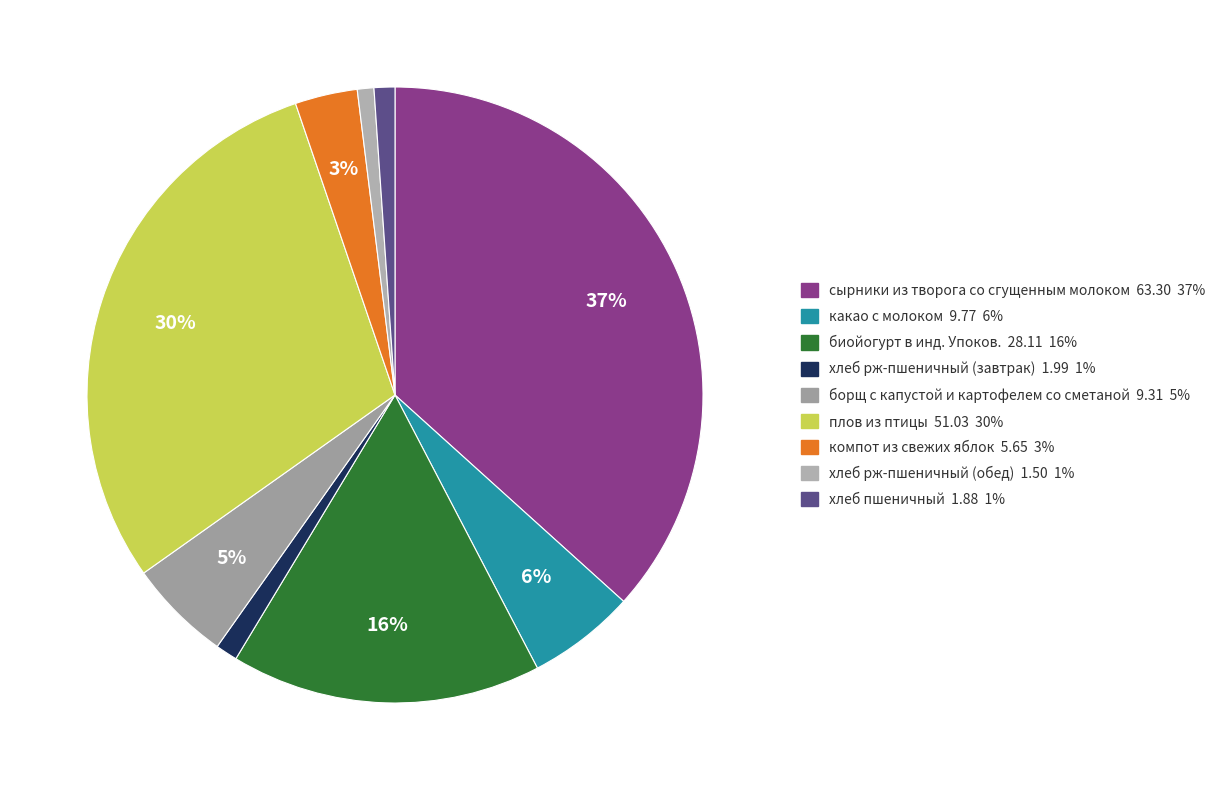

What percentage is the борщ с капустой и картофелем со сметаной slice, to the nearest percent?

5%